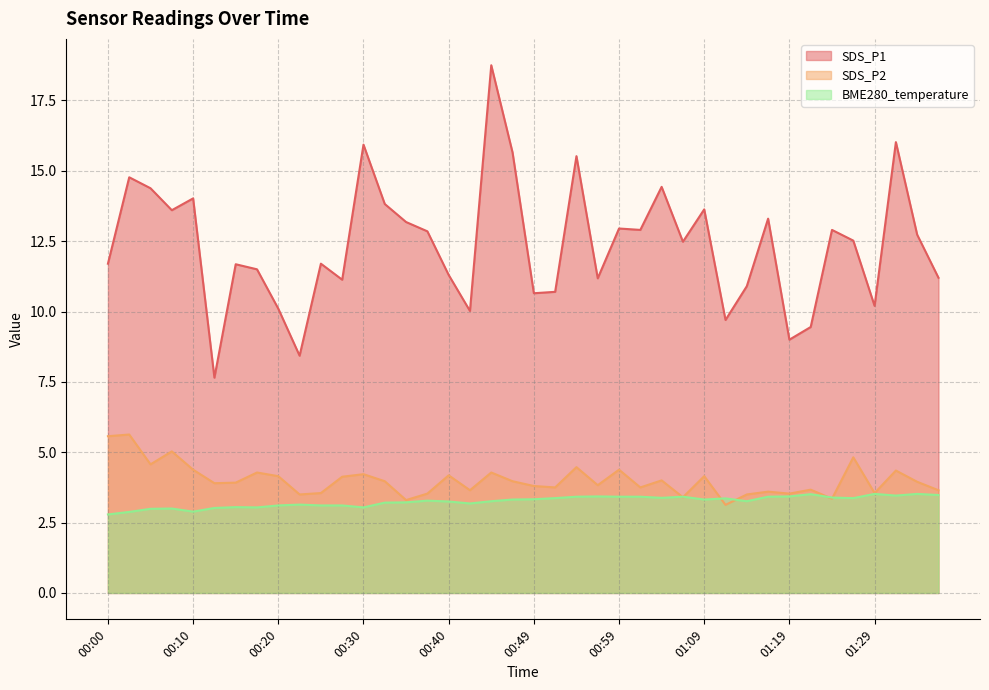

What are all the series names shown in the legend?

SDS_P1, SDS_P2, BME280_temperature